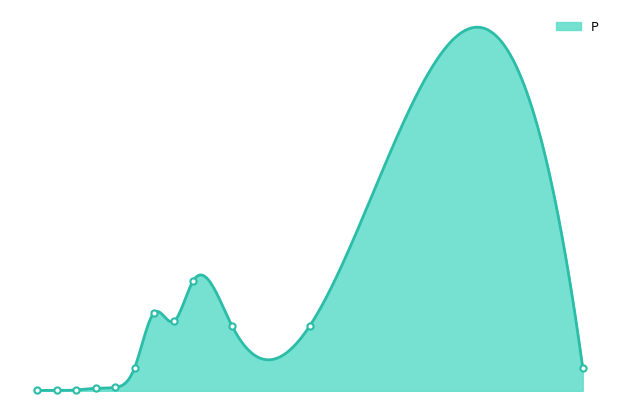

Between 0.5 and 2, which is larger?

2